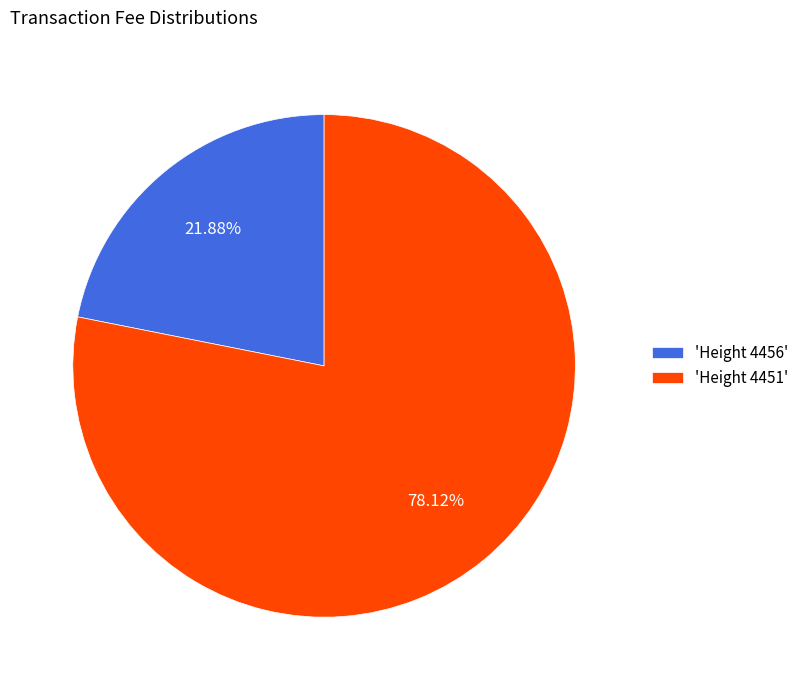

Is there a majority slice in this chart?

Yes